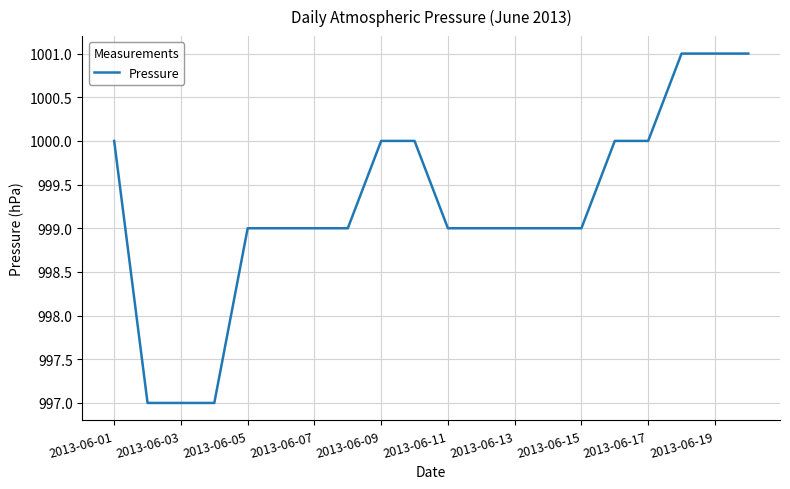

What is the difference between the second highest and minimum values?

4